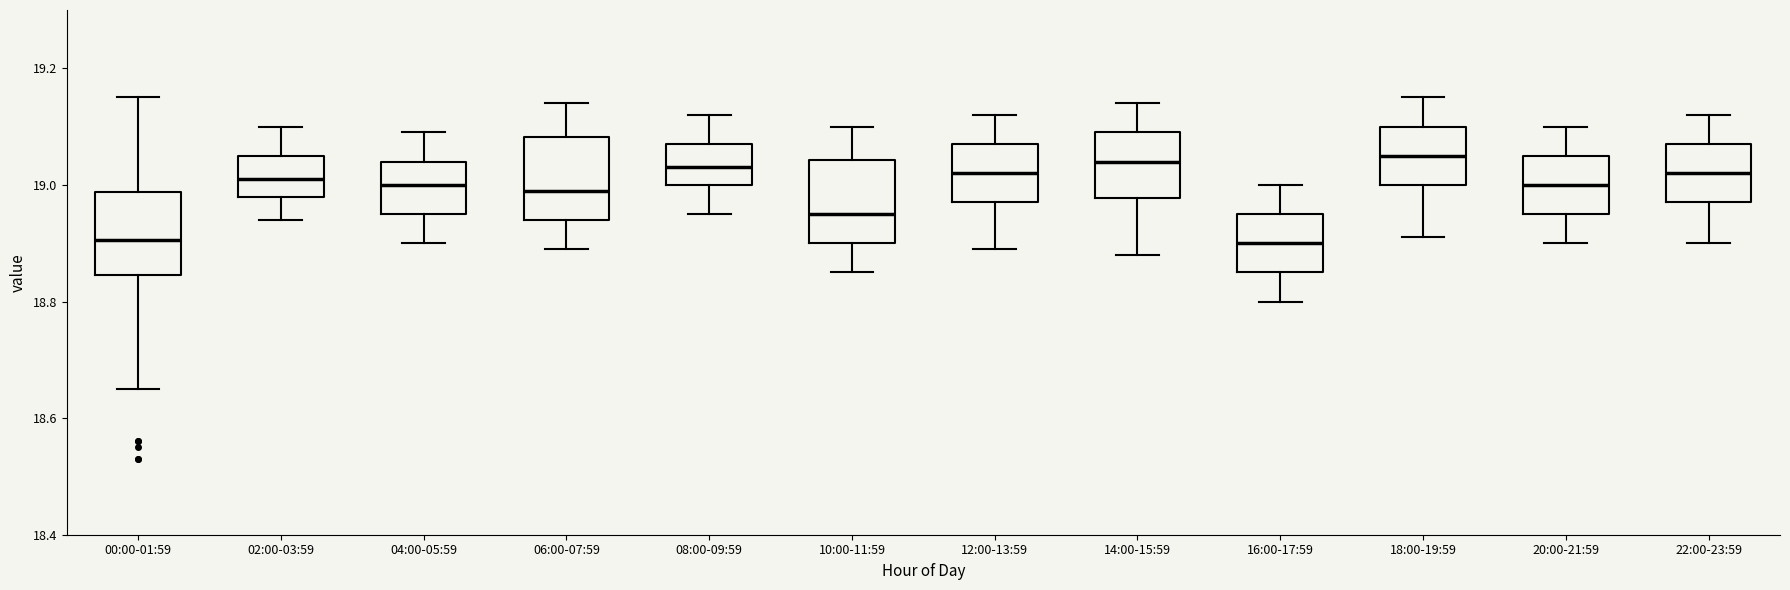

Reading left to right, read every box against the y-axis: the position of its median line, the range the box covers, and the ends of its whiskers. The values are not printed on the chart, so give them approximately, as read against the axis.

00:00-01:59: median 18.90, box 18.84 to 18.98, whiskers 18.66 to 19.16
02:00-03:59: median 19.02, box 18.98 to 19.06, whiskers 18.94 to 19.10
04:00-05:59: median 19.00, box 18.96 to 19.04, whiskers 18.90 to 19.10
06:00-07:59: median 19.00, box 18.94 to 19.08, whiskers 18.90 to 19.14
08:00-09:59: median 19.04, box 19.00 to 19.08, whiskers 18.96 to 19.12
10:00-11:59: median 18.96, box 18.90 to 19.04, whiskers 18.86 to 19.10
12:00-13:59: median 19.02, box 18.98 to 19.08, whiskers 18.90 to 19.12
14:00-15:59: median 19.04, box 18.98 to 19.10, whiskers 18.88 to 19.14
16:00-17:59: median 18.90, box 18.86 to 18.96, whiskers 18.80 to 19.00
18:00-19:59: median 19.06, box 19.00 to 19.10, whiskers 18.92 to 19.16
20:00-21:59: median 19.00, box 18.96 to 19.06, whiskers 18.90 to 19.10
22:00-23:59: median 19.02, box 18.98 to 19.08, whiskers 18.90 to 19.12